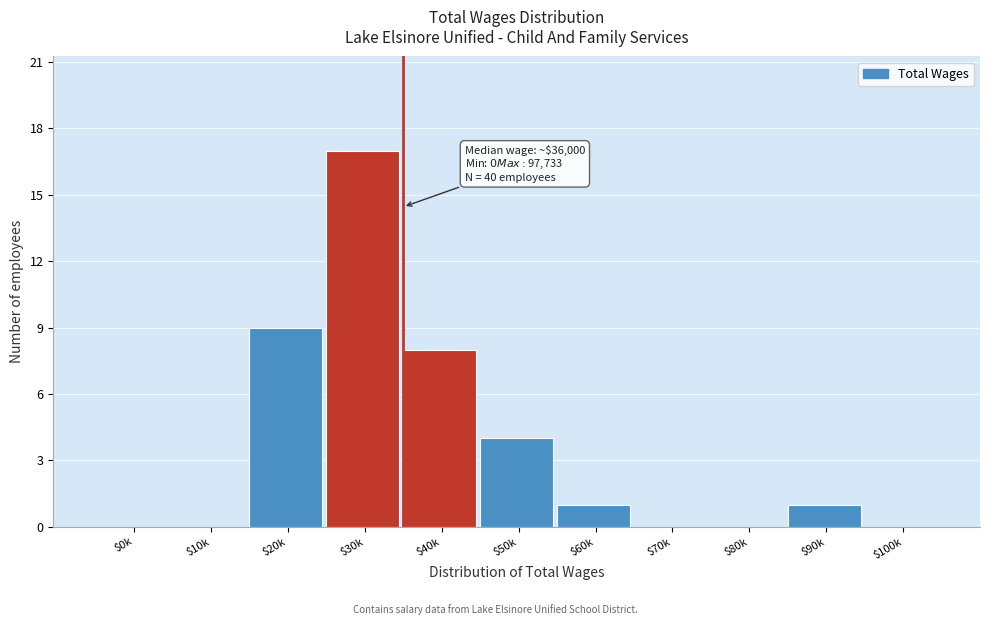

What is the maximum value shown in the chart?

17